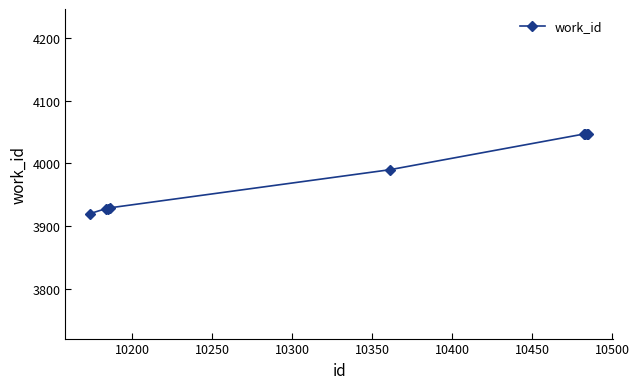

Does the chart have visible grid lines?

No